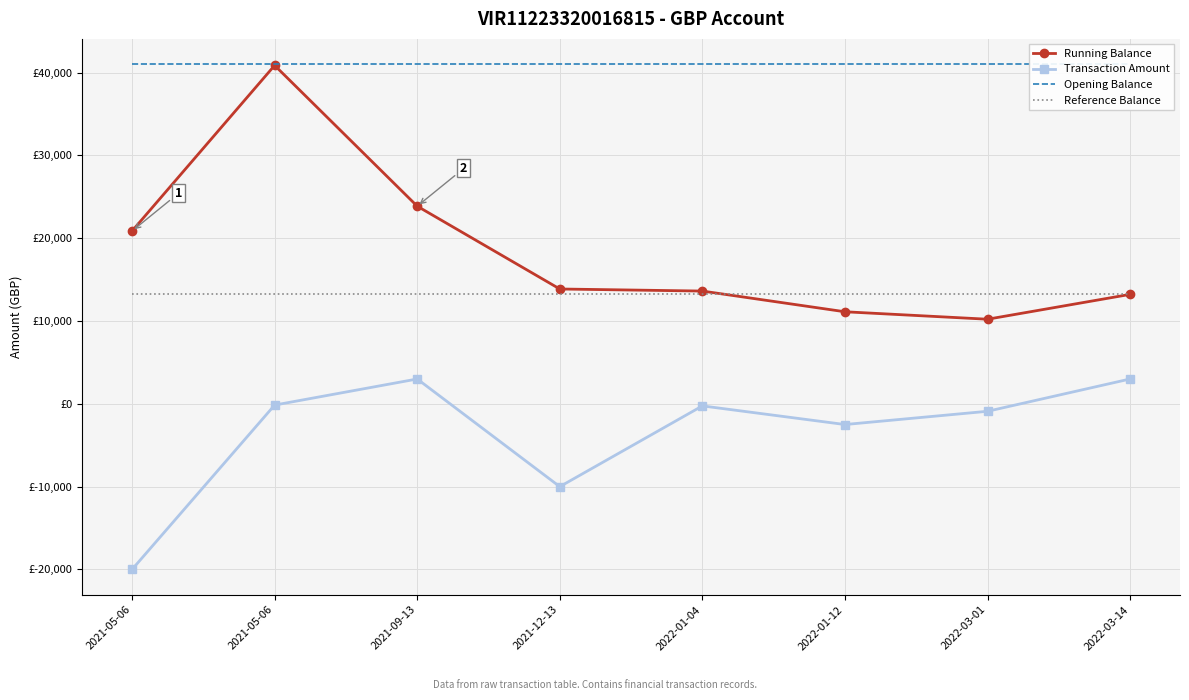

What are all the series names shown in the legend?

Running Balance, Transaction Amount, Opening Balance, Reference Balance